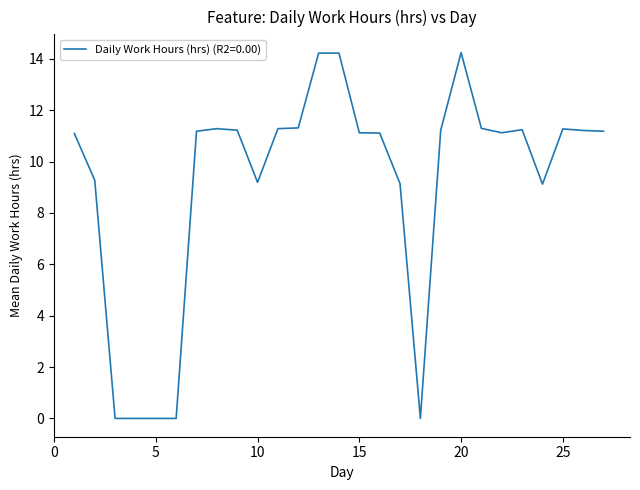

What is the difference between the maximum and minimum values?

14.2